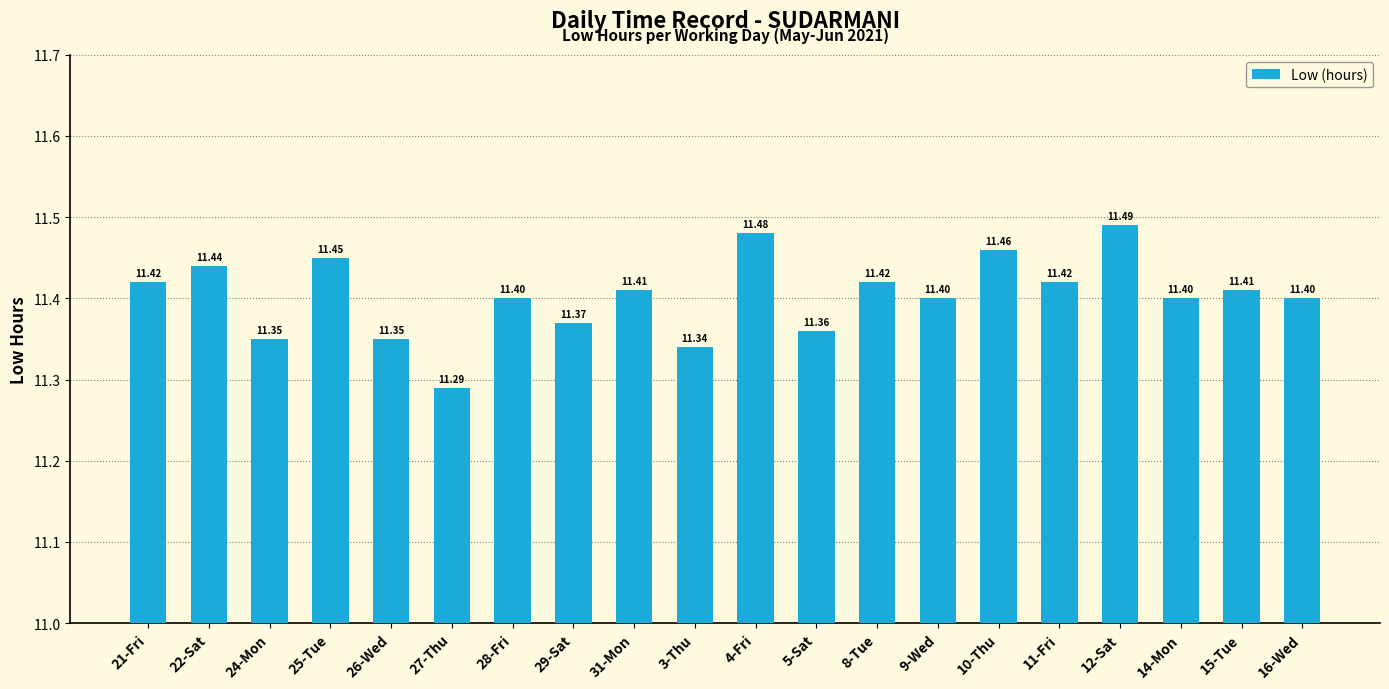

At which category does the chart reach its minimum across all series?

27-Thu